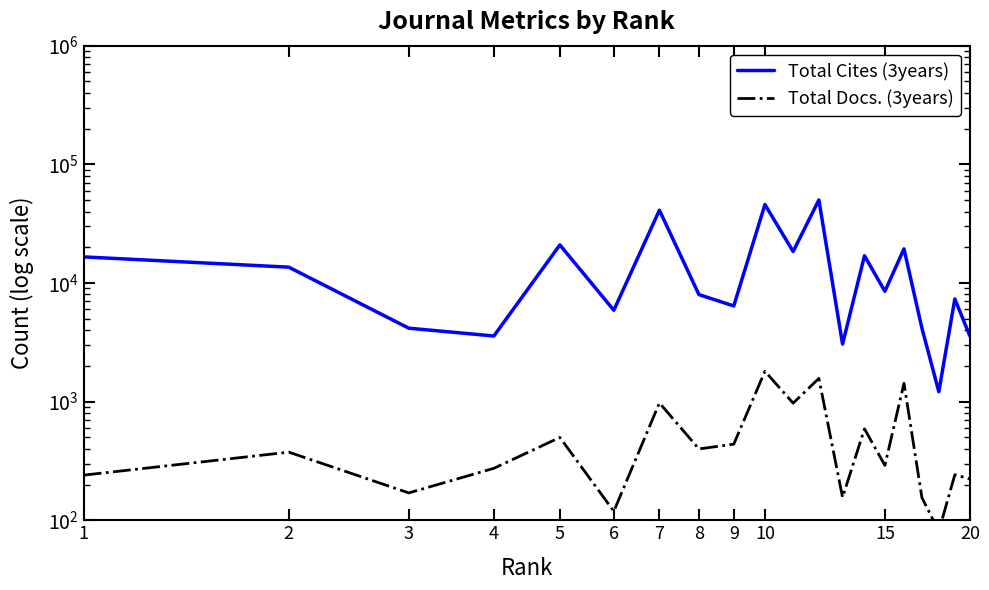

True or false: Total Cites (3years) has a value of 45813 at 10.

True